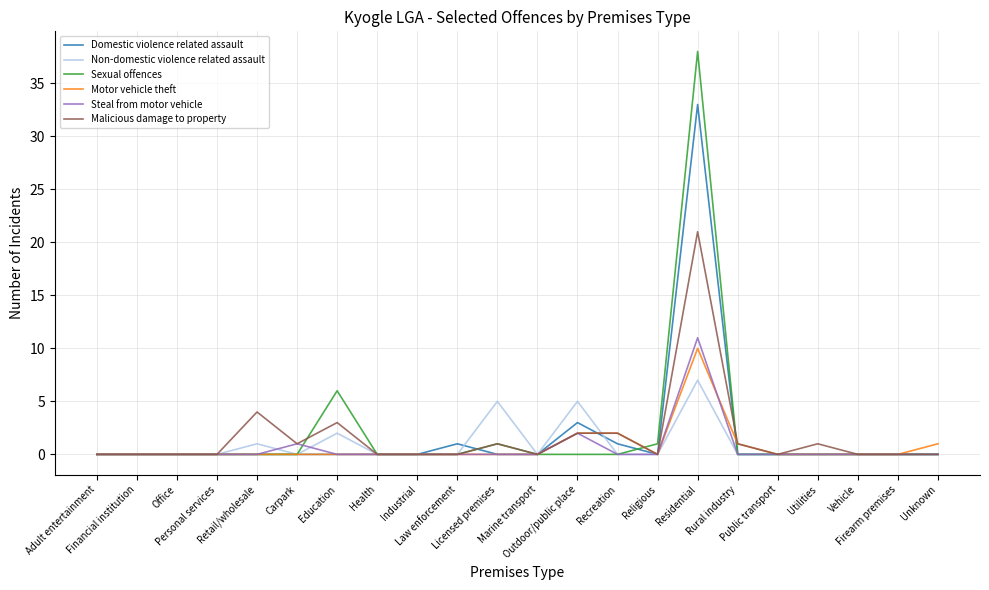

Which series has the widest spread of values?

Sexual offences